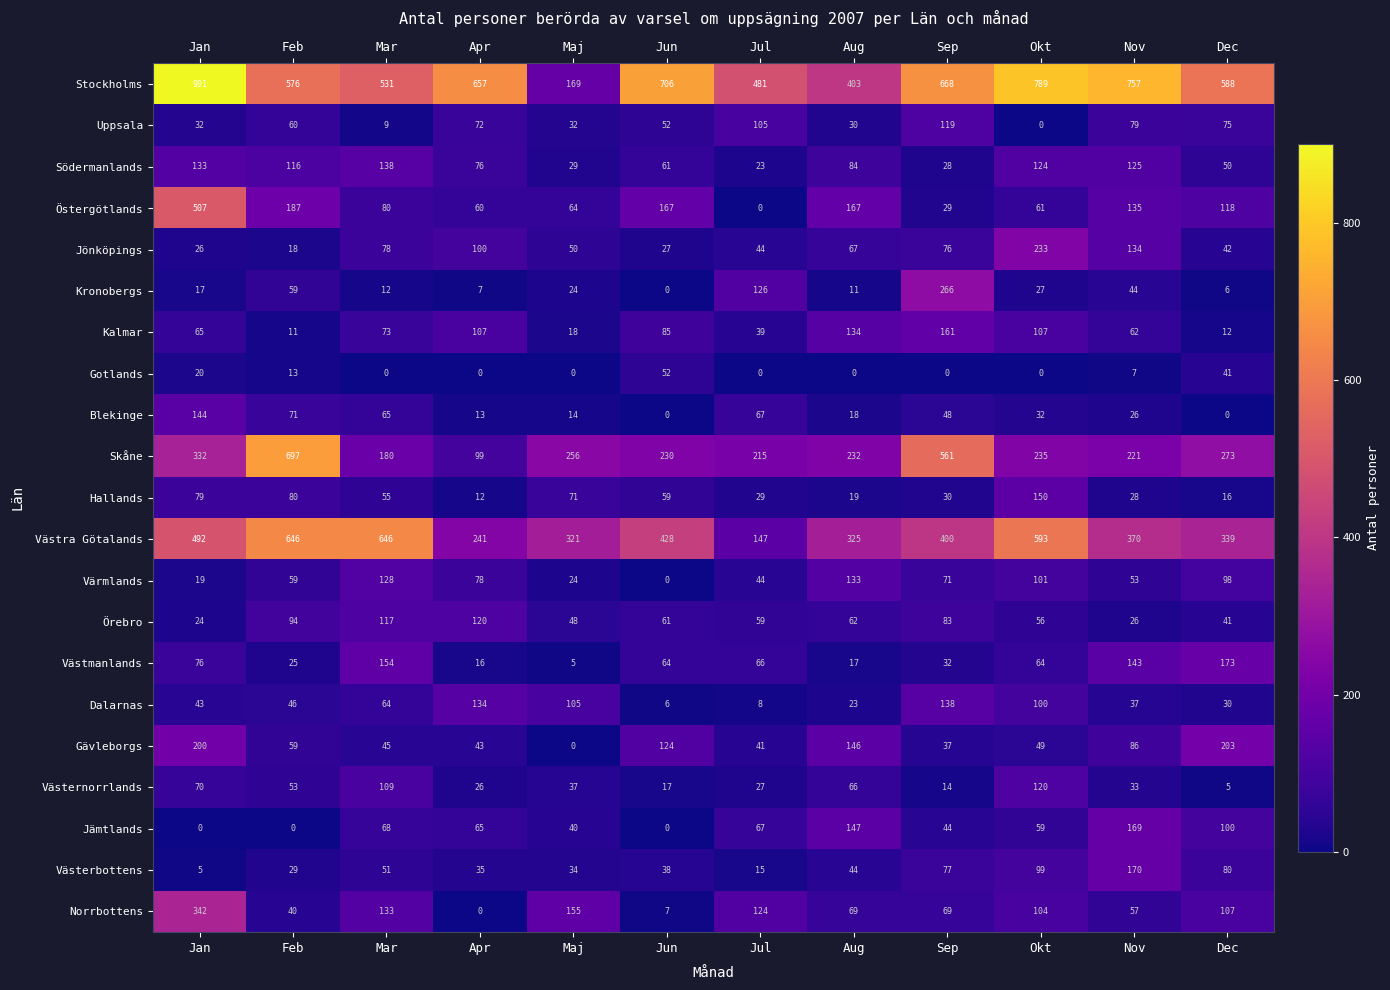

Which category has the highest value in the Norrbottens series?

Jan